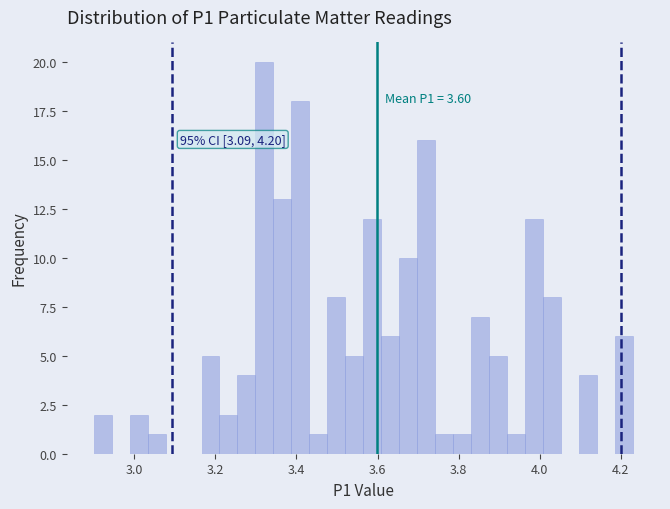

Read against the x-axis, roughly where is the centre of the tallest bar?

3.32